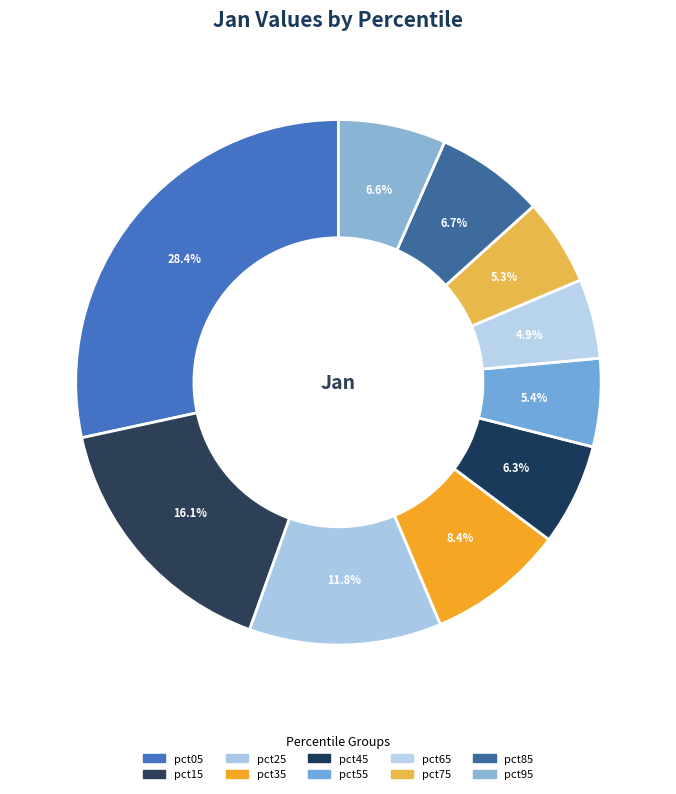

The pct55 slice represents 5% of the pie. True or false?

True